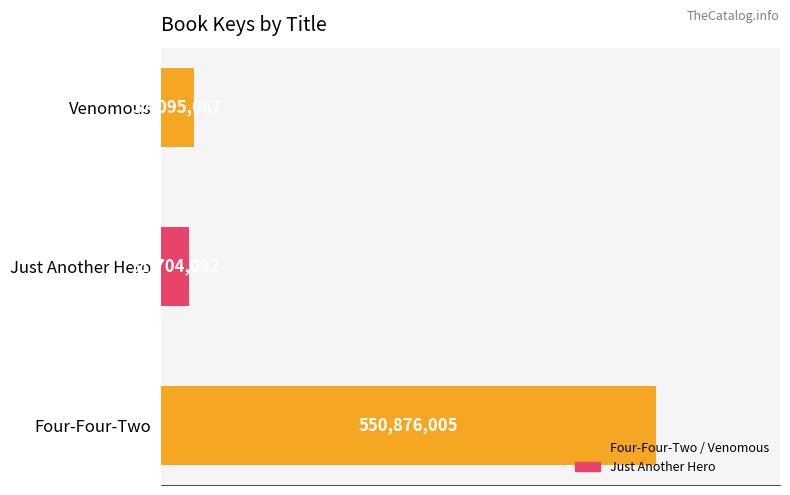

What is the difference between the maximum and minimum values?

519171913